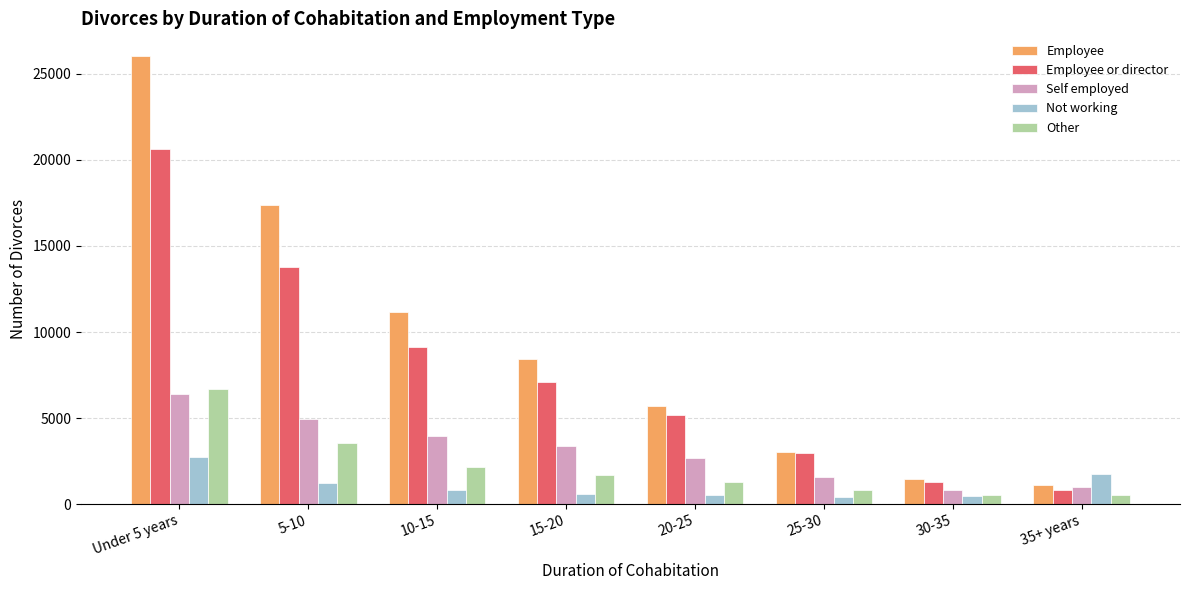

What is the lowest value of the Other series?

508